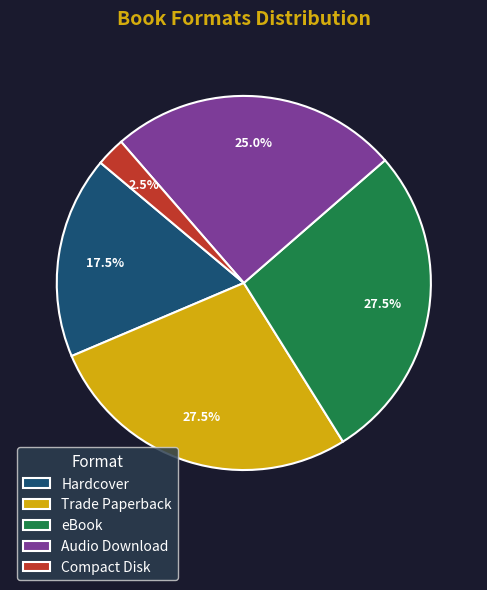

How many slices are in this pie chart?

5